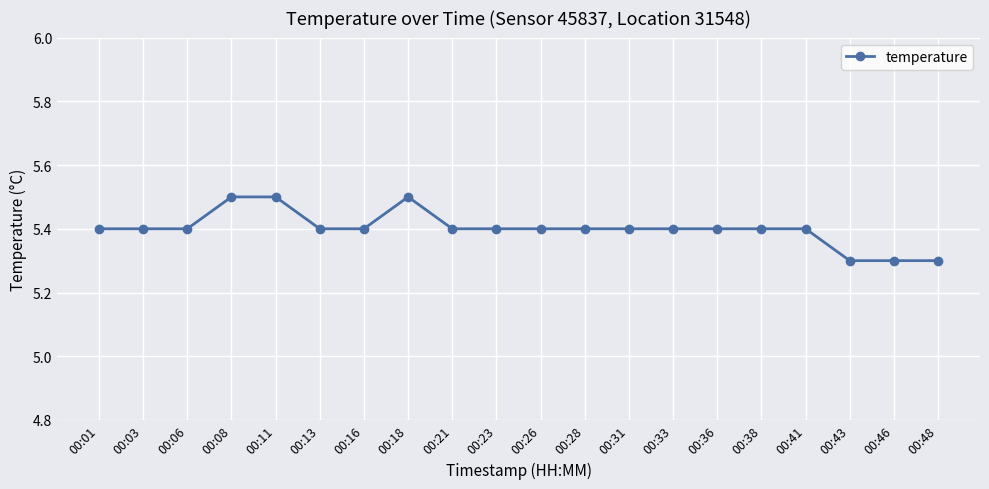

Is this an area chart (filled region under the line)?

No